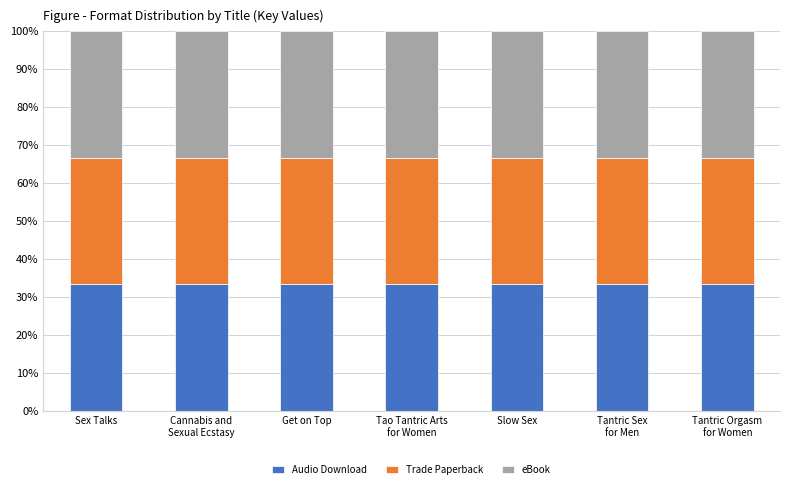

How many bars are there in each group?

3